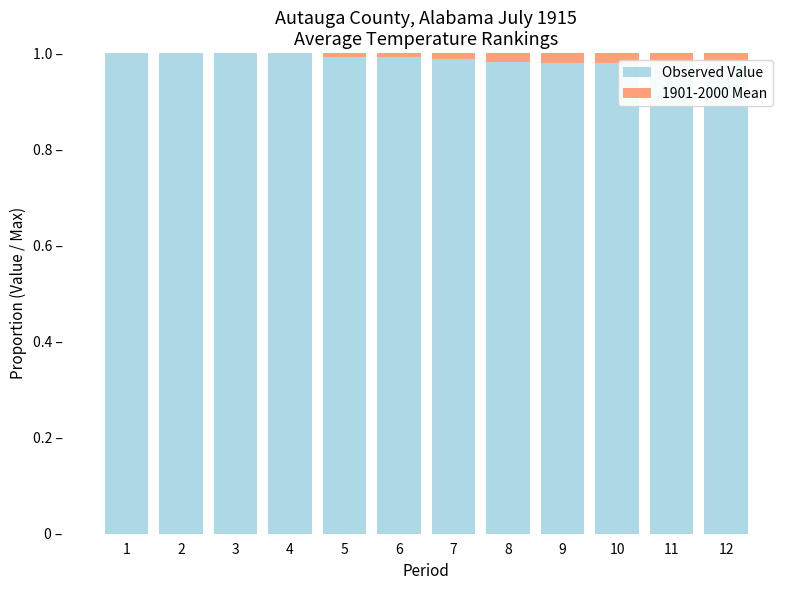

What is the sum of the Observed Value values at 1 and 6?

2.0